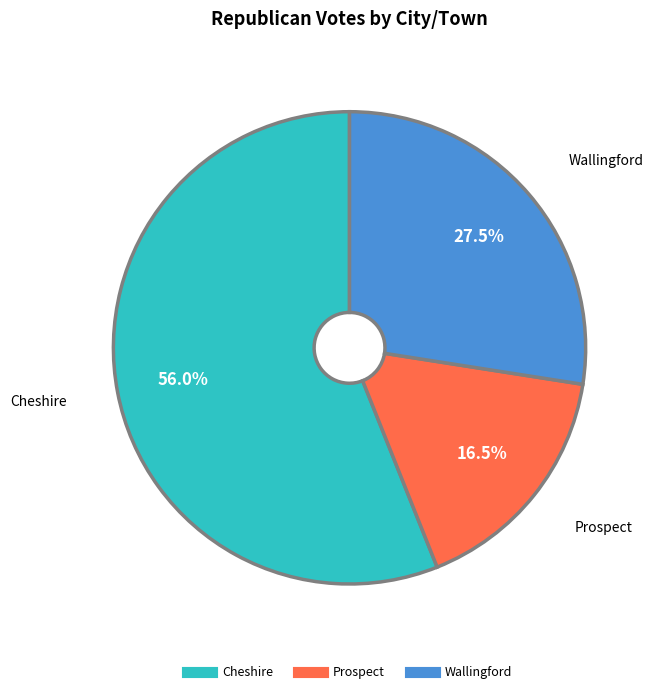

What is the ratio of the value at Wallingford to the value at Prospect?

1.7